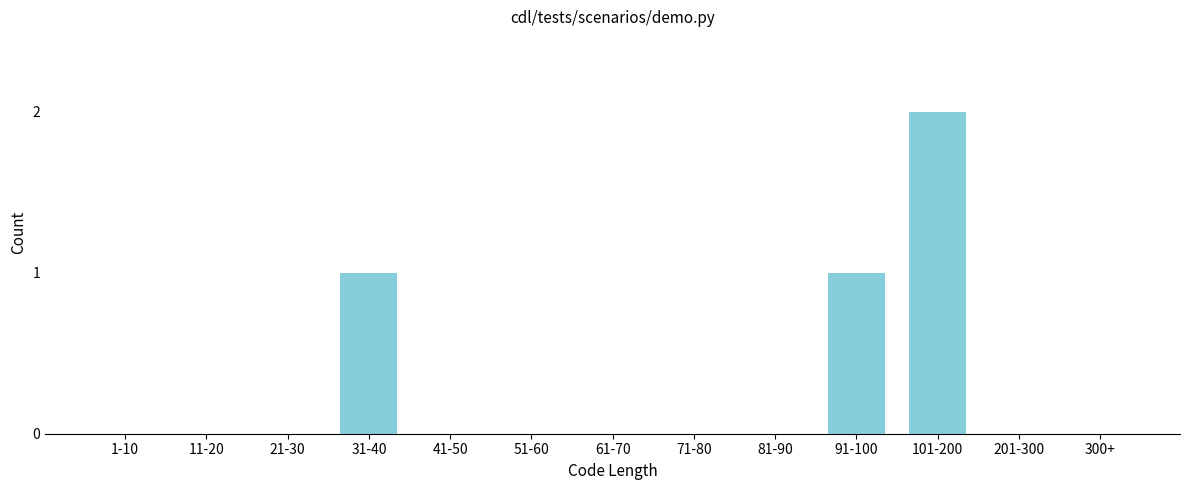

Reading left to right, transcribe all the data shown in this chart.

1-10=0	11-20=0	21-30=0	31-40=1	41-50=0	51-60=0	61-70=0	71-80=0	81-90=0	91-100=1	101-200=2	201-300=0	300+=0